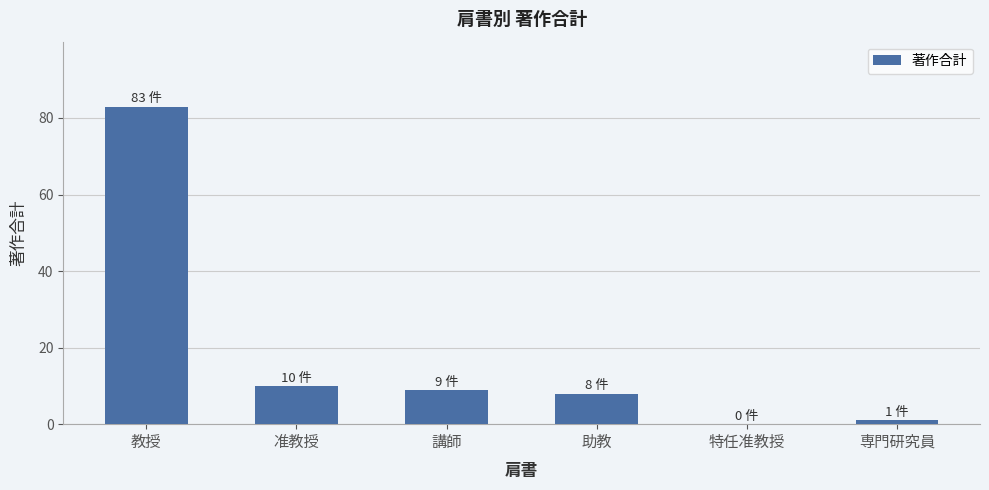

What is the change in value from 助教 to 特任准教授?

-8